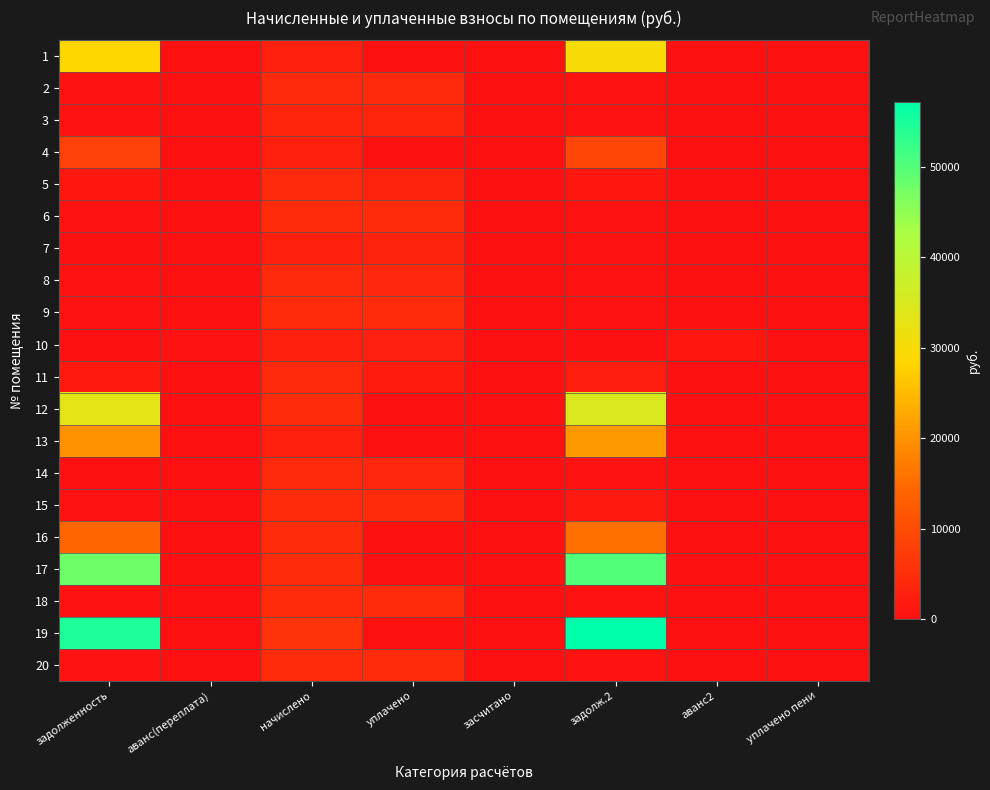

Count the number of categories in the chart.

8